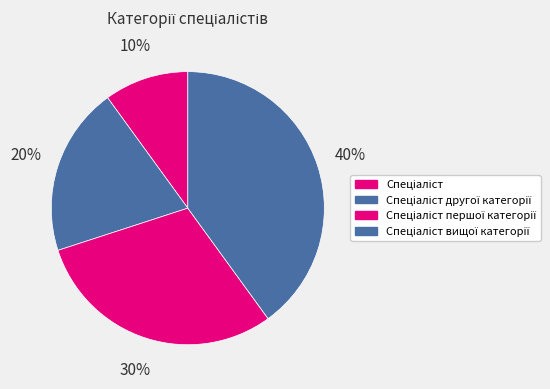

Does Спеціаліст першої категорії account for over 50% of the chart?

No